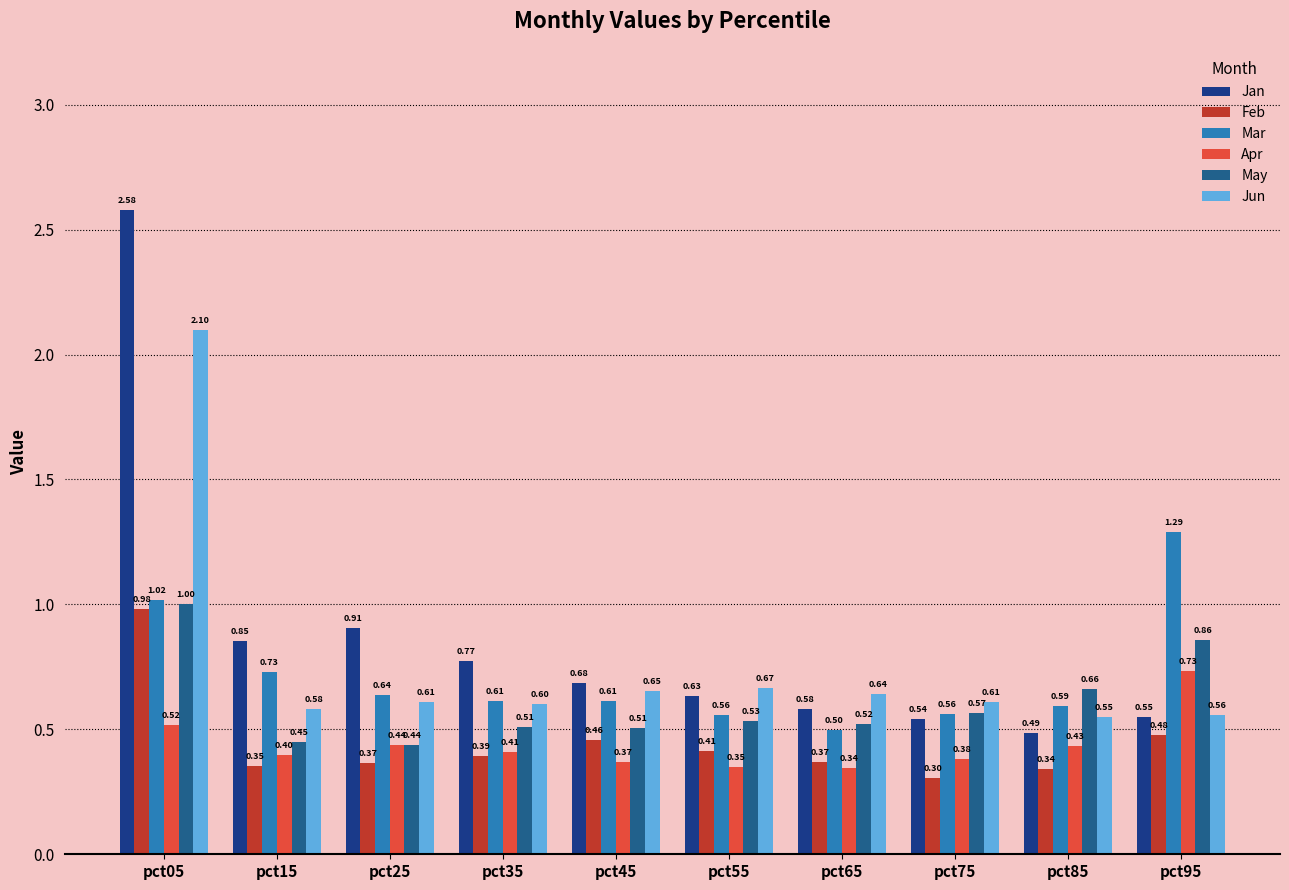

Which label corresponds to the largest value in the chart?

pct05